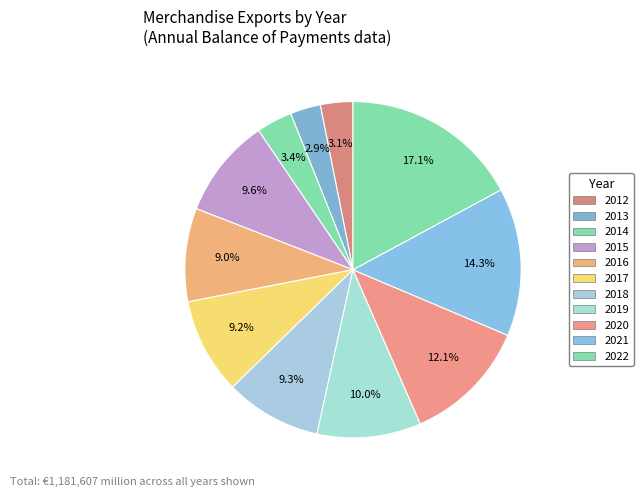

How many slices are in this pie chart?

11